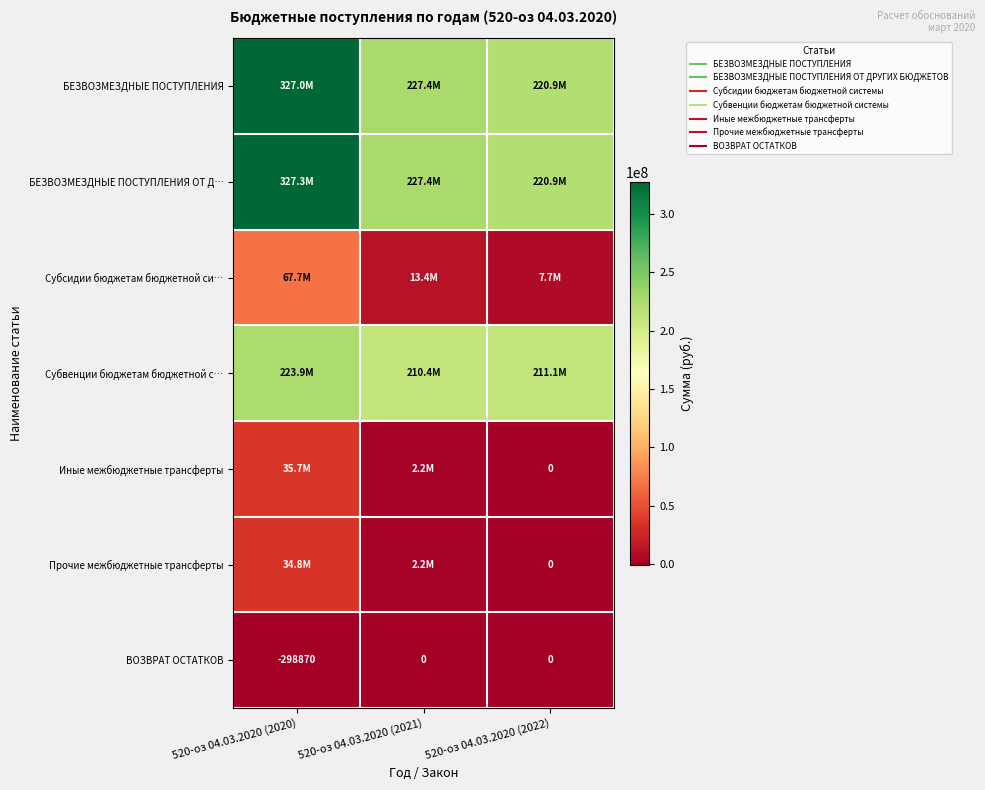

Which series has the widest spread of values?

БЕЗВОЗМЕЗДНЫЕ ПОСТУПЛЕНИЯ ОТ Д…